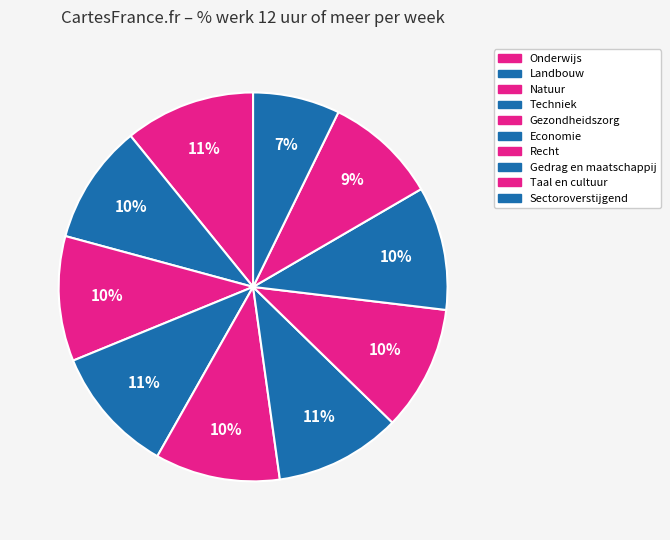

To the nearest percent, what is the average slice percentage?

10%